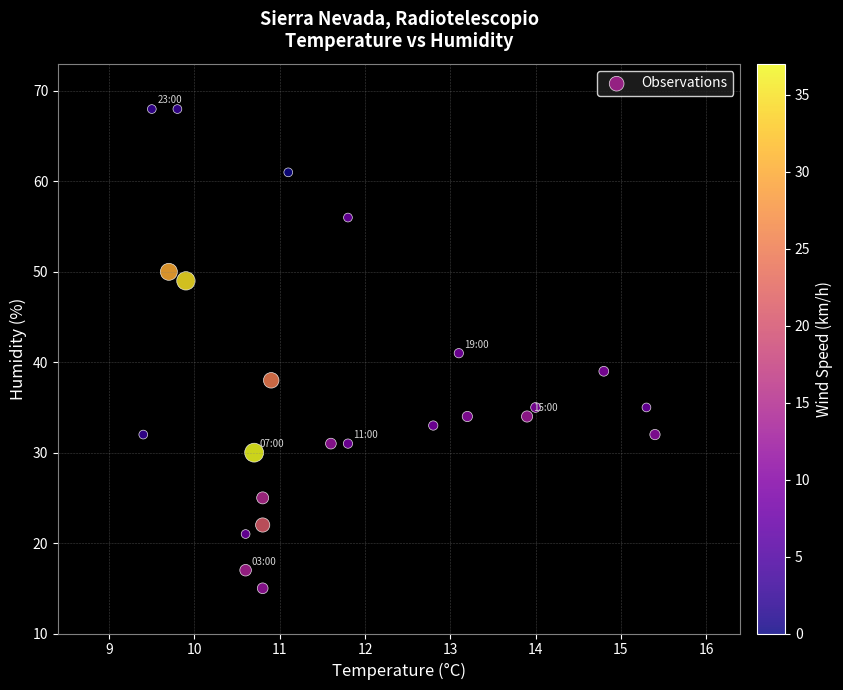

What is the range of Y values (max minus min)?

53